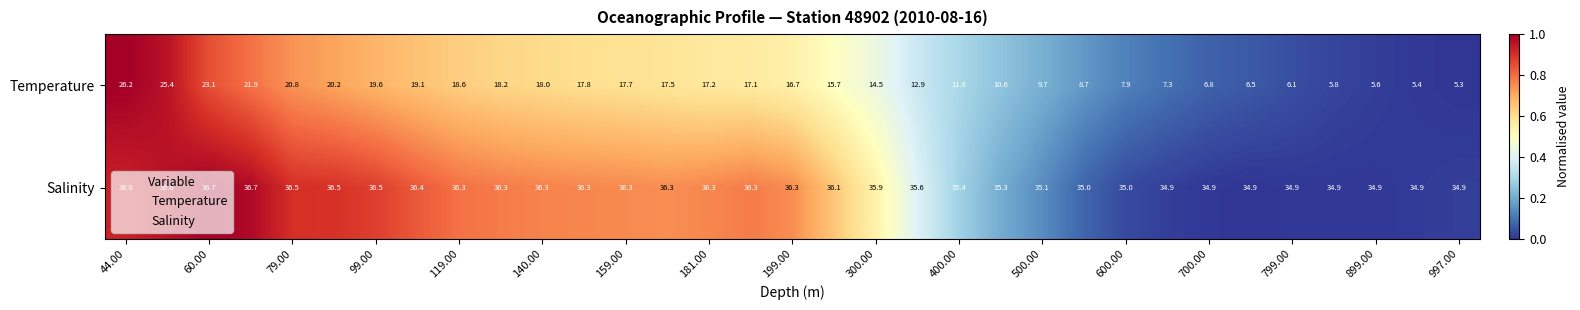

List the series in order of their overall mean, lowest first.

Temperature, Salinity